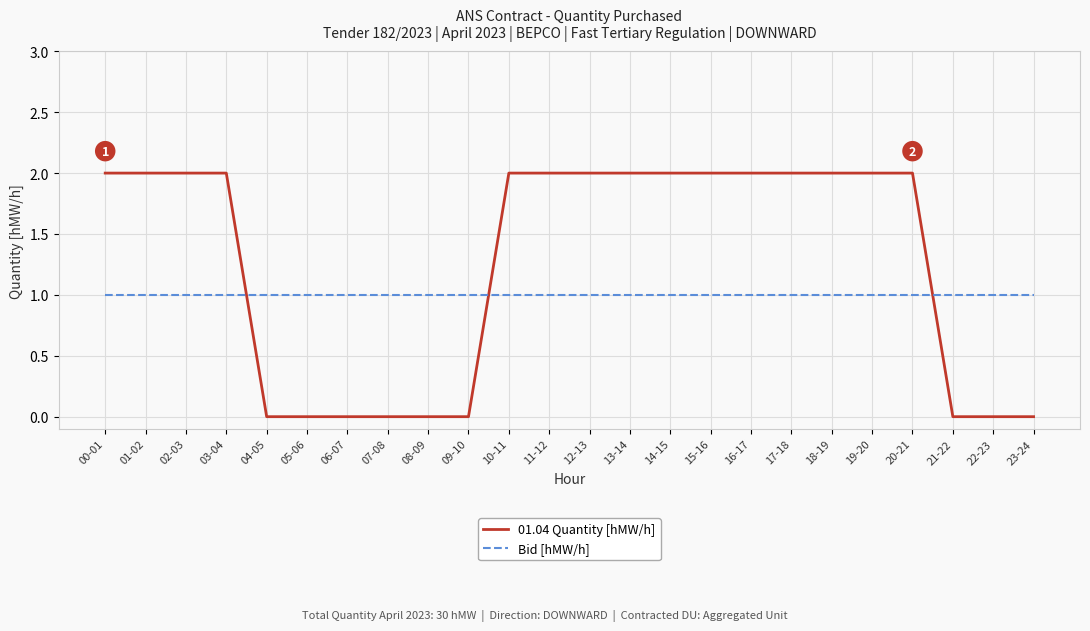

True or false: 01.04 Quantity [hMW/h] and Bid [hMW/h] intersect in this chart.

True